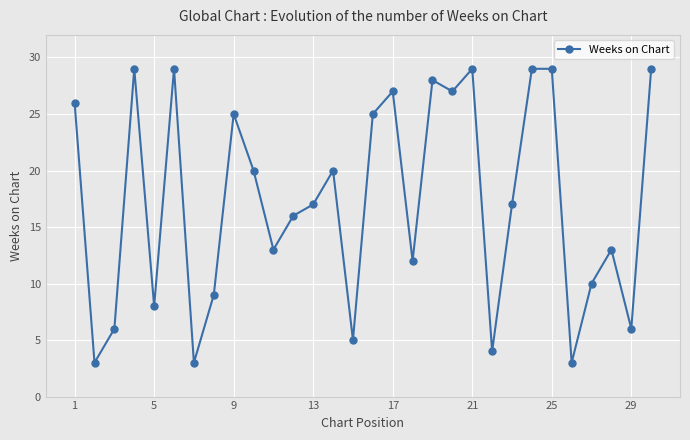

What is the value of the 5th point from the left?

8